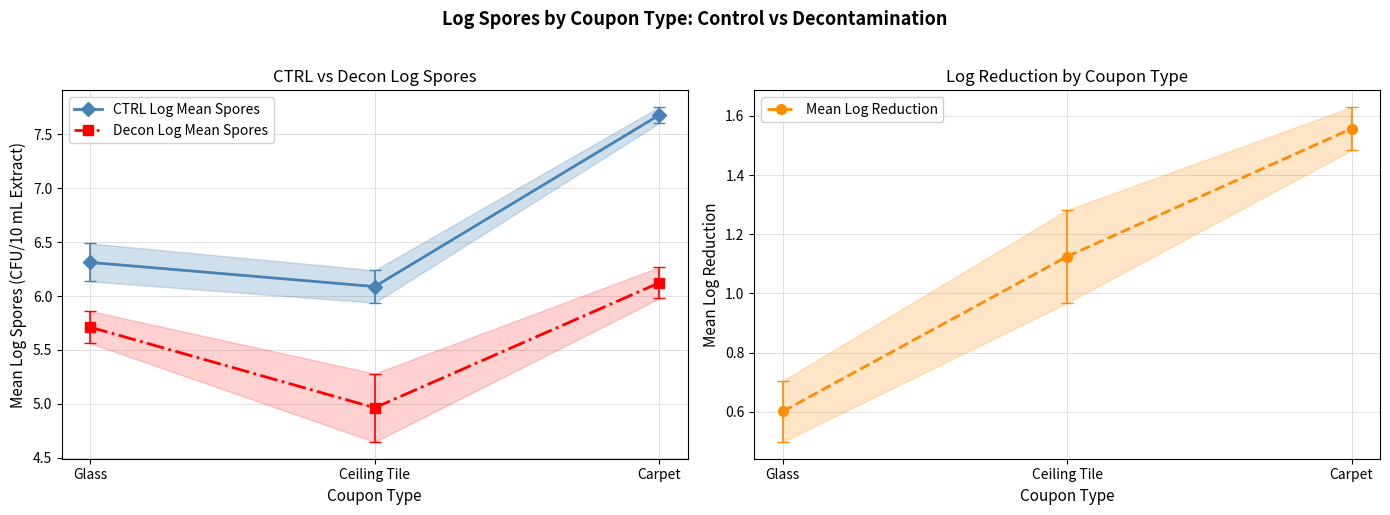

What is the difference between the maximum and minimum values in the CTRL Log Mean Spores series?

1.6